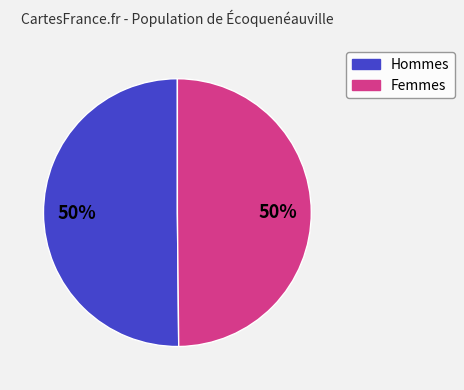

Count the number of slices in the pie.

2